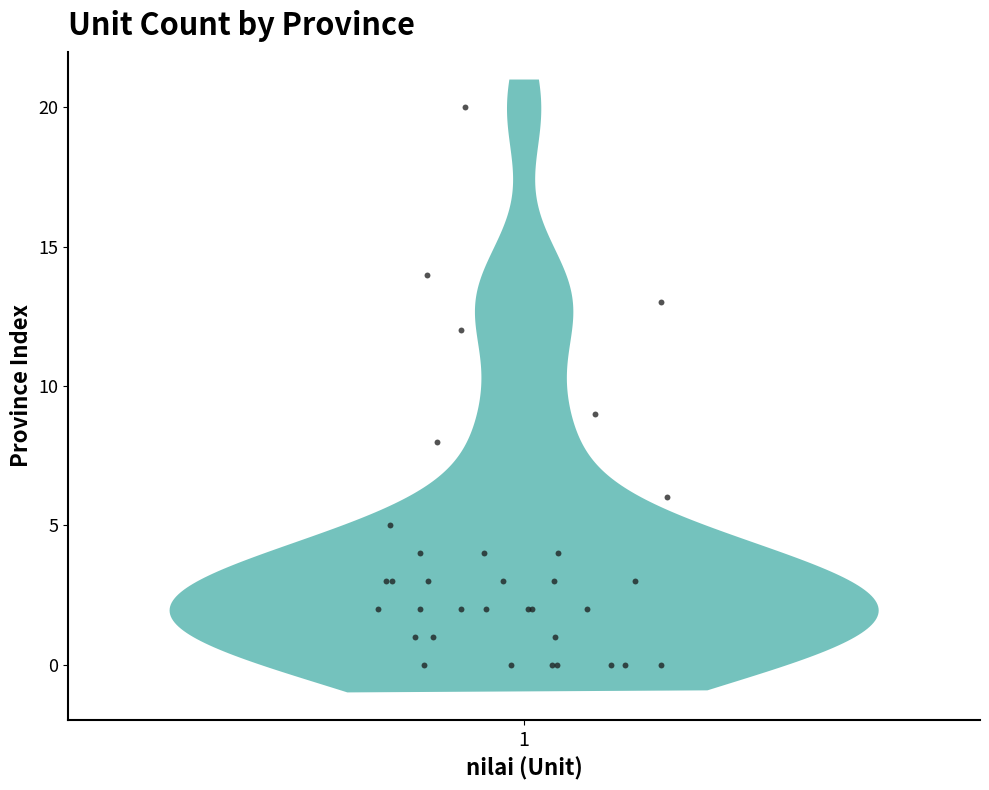

What Y value in the scatter plot is closest to 10?

9